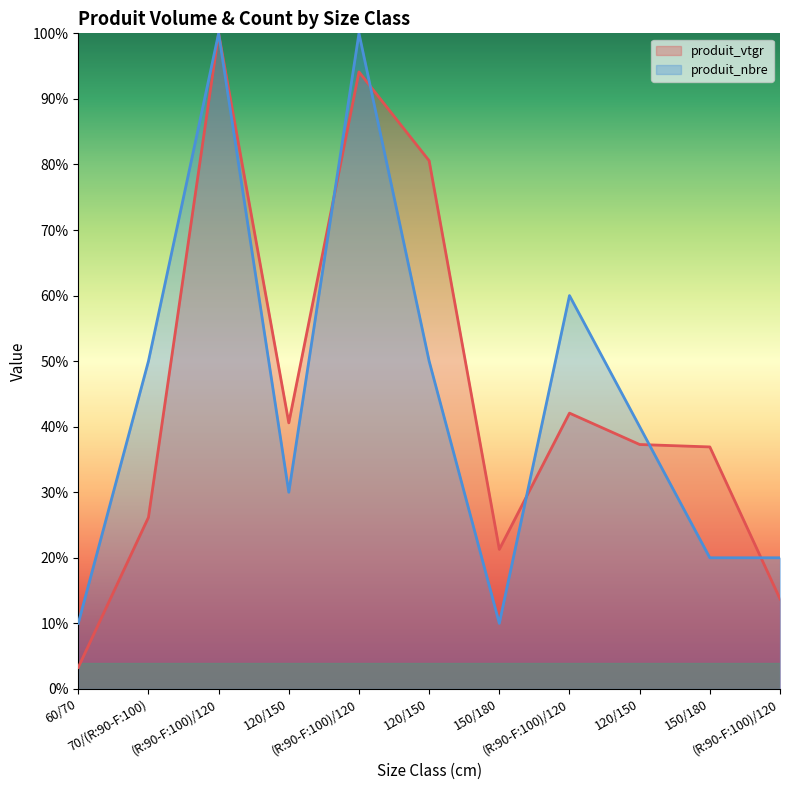

True or false: produit_nbre has a value of 0.3 at 120/150.

True